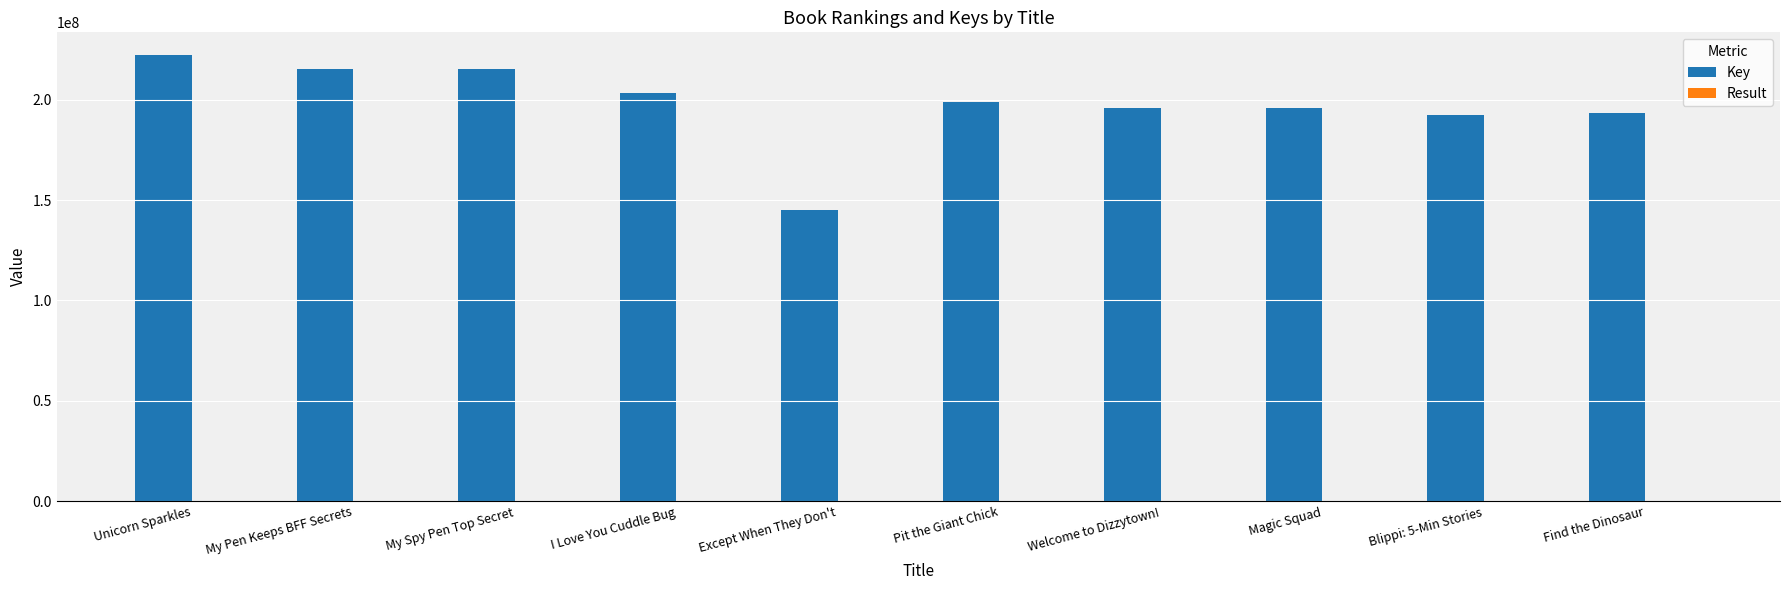

Between My Spy Pen Top Secret and Find the Dinosaur, which series saw the biggest shift?

Key